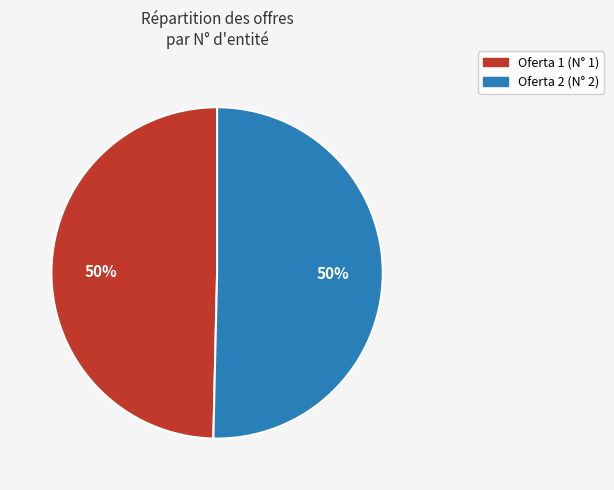

Rank the categories by value from lowest to highest.

1, 2